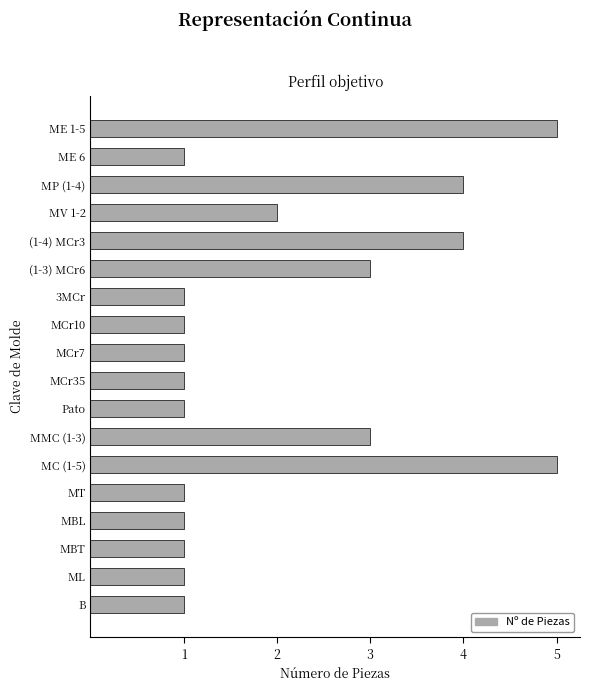

True or false: the data shows 2 at MCr7.

False